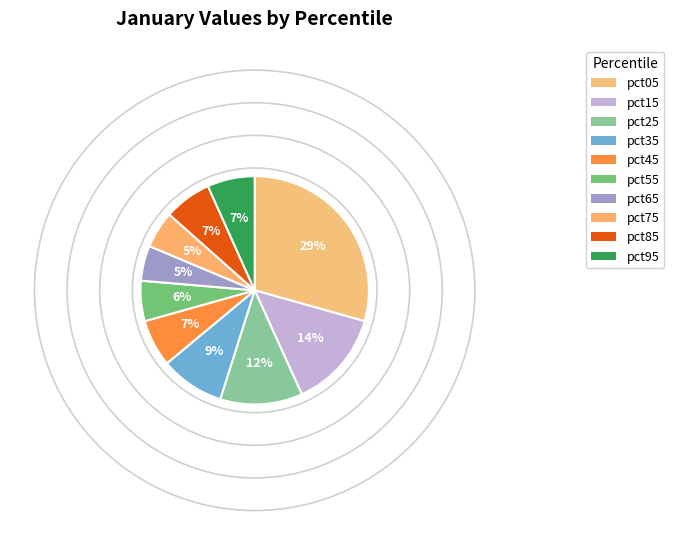

What is the ratio of the value at pct95 to the value at pct05?

0.2